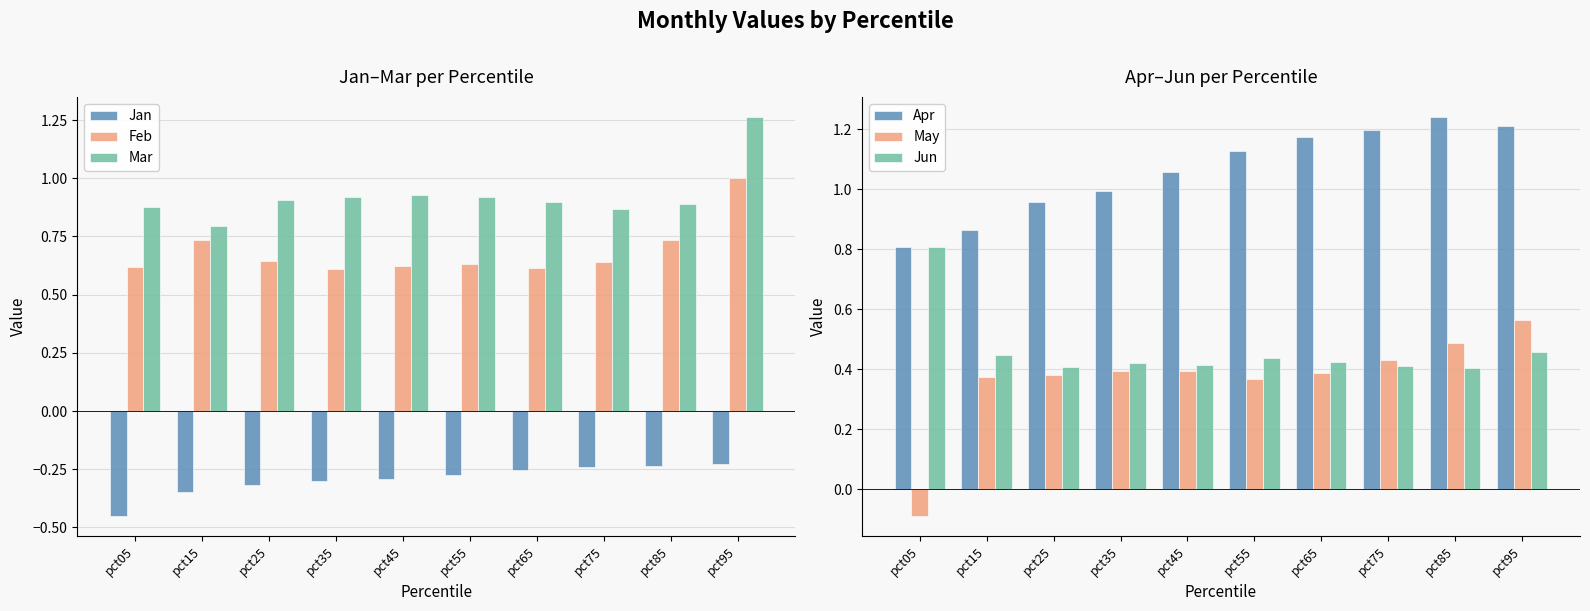

What is the maximum value for May?

0.6